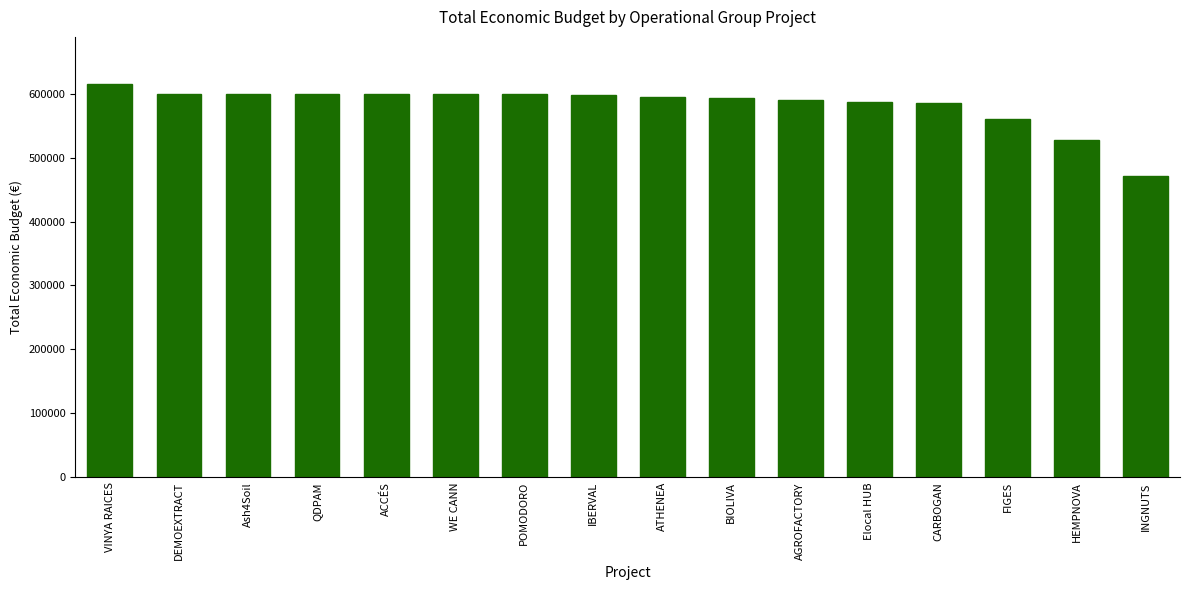

How many bars are there in total?

16